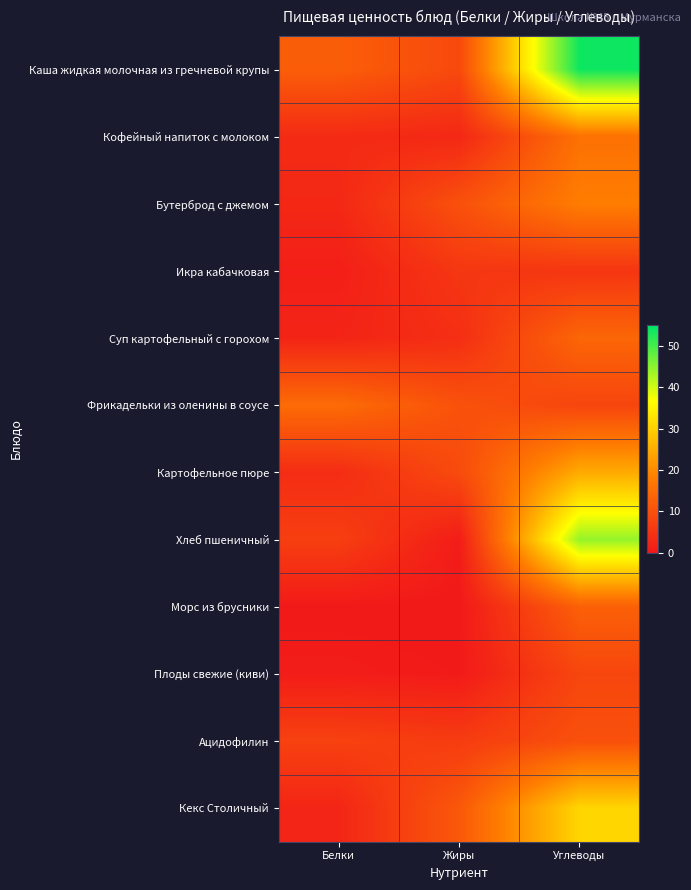

Reading left to right, extract all data points from this chart.

Каша жидкая молочная из гречневой крупы: Белки=12.4	Жиры=8.7	Углеводы=53.9
Кофейный напиток с молоком: Белки=3.2	Жиры=2.7	Углеводы=15.9
Бутерброд с джемом: Белки=2.7	Жиры=10.0	Углеводы=18.0
Икра кабачковая: Белки=1.2	Жиры=5.4	Углеводы=5.1
Суп картофельный с горохом: Белки=2.1	Жиры=3.9	Углеводы=13.9
Фрикадельки из оленины в соусе: Белки=14.9	Жиры=10.3	Углеводы=7.9
Картофельное пюре: Белки=3.6	Жиры=9.0	Углеводы=24.6
Хлеб пшеничный: Белки=6.8	Жиры=0.7	Углеводы=44.3
Морс из брусники: Белки=0.2	Жиры=0.1	Углеводы=12.8
Плоды свежие (киви): Белки=0.8	Жиры=0.4	Углеводы=8.1
Ацидофилин: Белки=7.2	Жиры=6.2	Углеводы=10.0
Кекс Столичный: Белки=2.3	Жиры=11.4	Углеводы=30.8